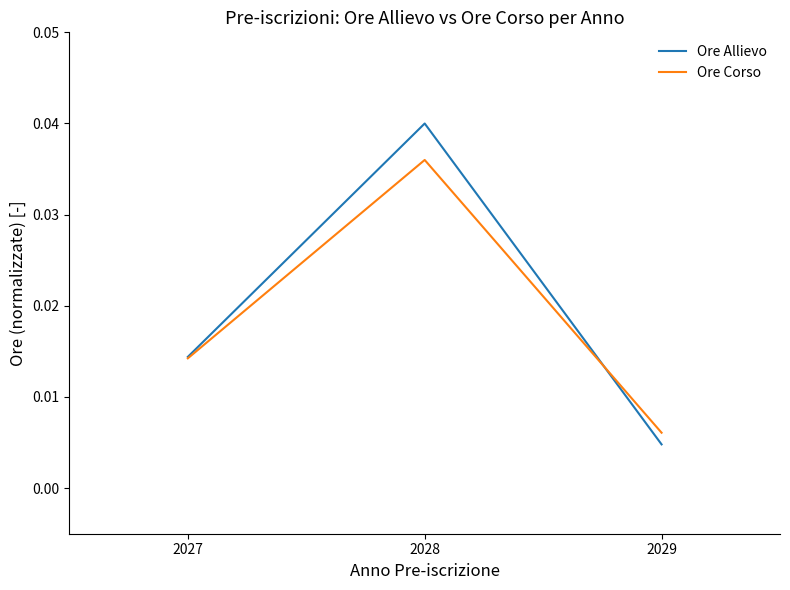

The value of Ore Corso at 2028 is 0.1. True or false?

False